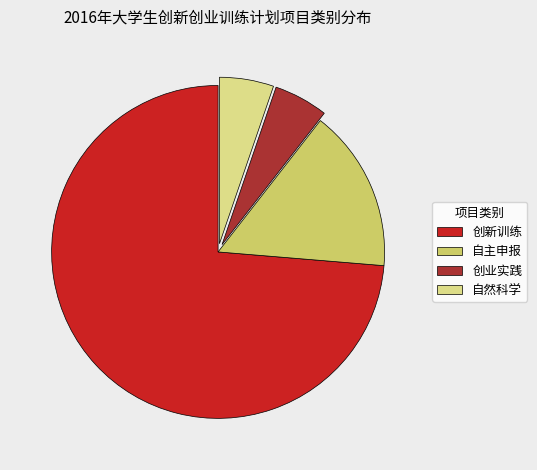

What is the majority slice?

创新训练